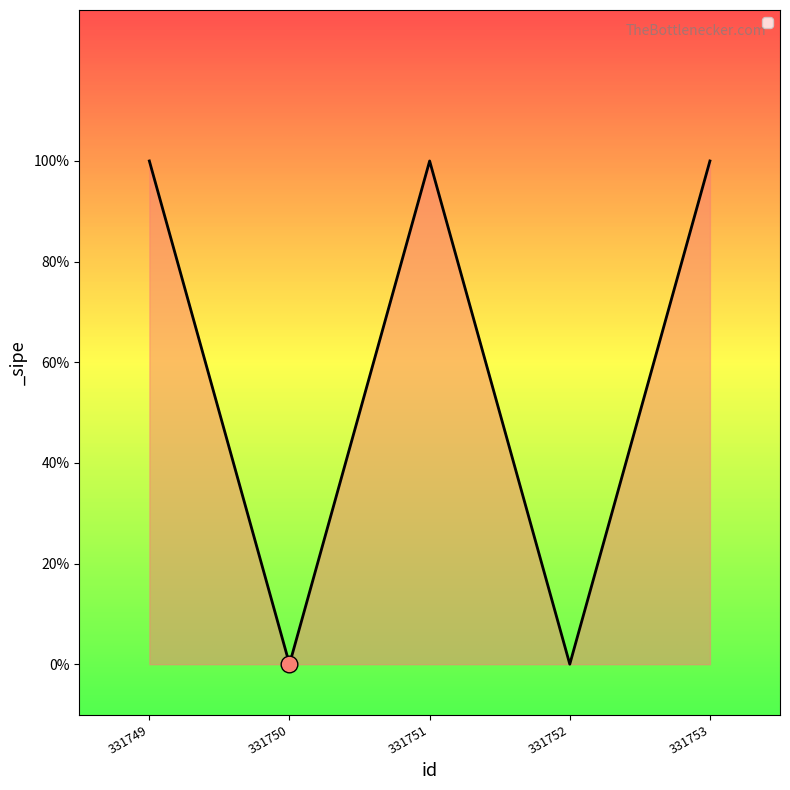

How many interior local peaks (higher than both neighbors) does the data have?

1